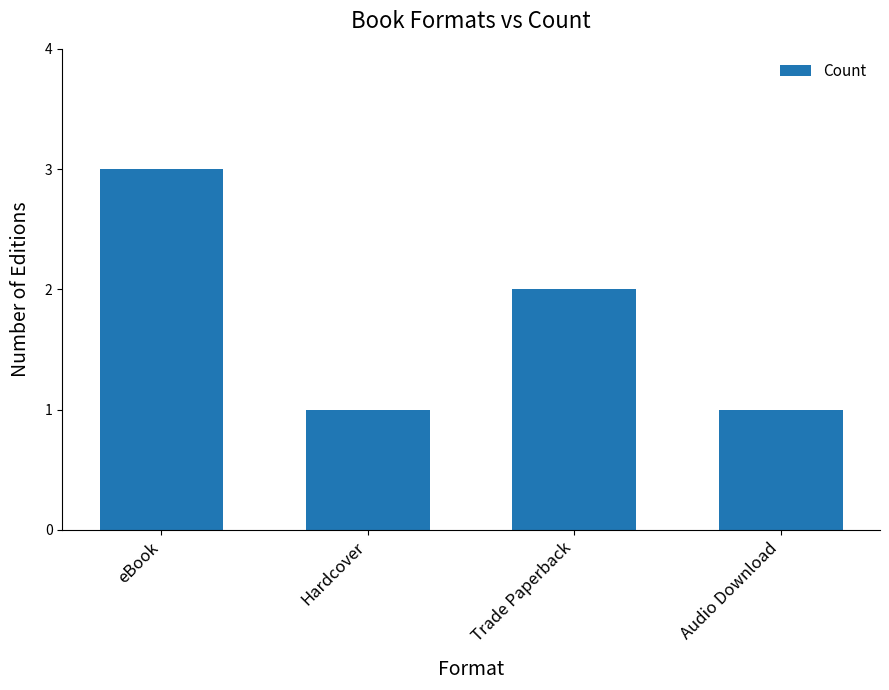

Count the values in the range 1 to 3.

4